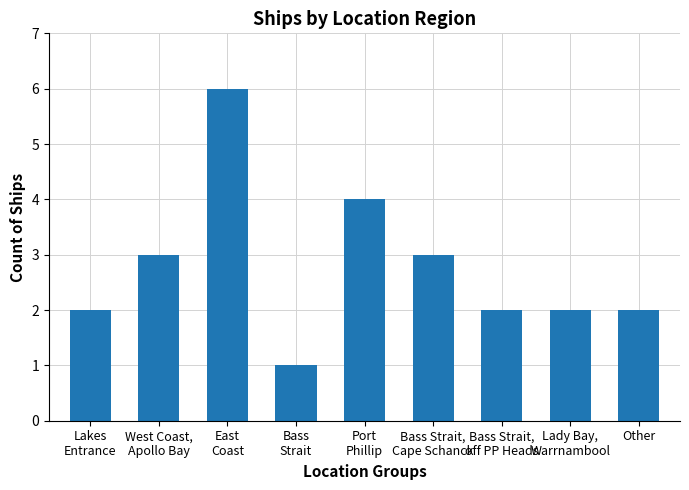

Which has a higher value, East
Coast or West Coast,
Apollo Bay?

East
Coast